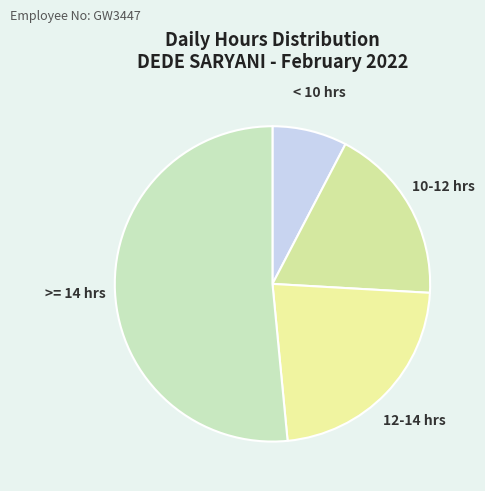

How many segments does this pie chart have?

4